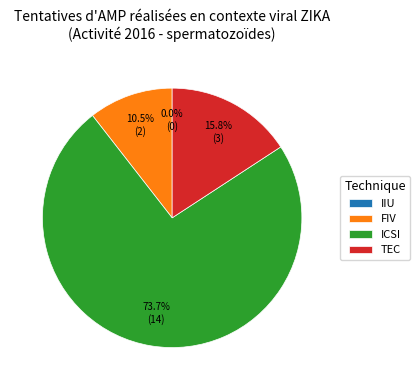

Which category has the smallest portion of the pie?

IIU